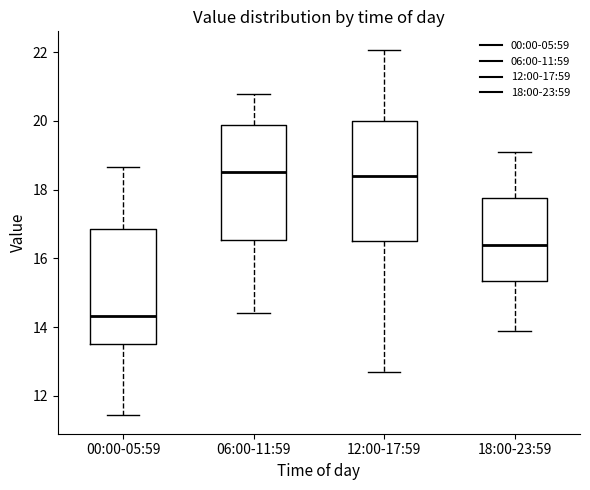

Reading left to right, transcribe this box plot: for each box, give where its median line is, the range the box spans, and where its two whiskers end, as read against the y-axis. The values are not printed on the chart, so give them approximately, as read against the axis.

00:00-05:59: median 14.4, box 13.6 to 16.8, whiskers 11.4 to 18.6
06:00-11:59: median 18.6, box 16.6 to 19.8, whiskers 14.4 to 20.8
12:00-17:59: median 18.4, box 16.6 to 20.0, whiskers 12.8 to 22.0
18:00-23:59: median 16.4, box 15.4 to 17.8, whiskers 14.0 to 19.2